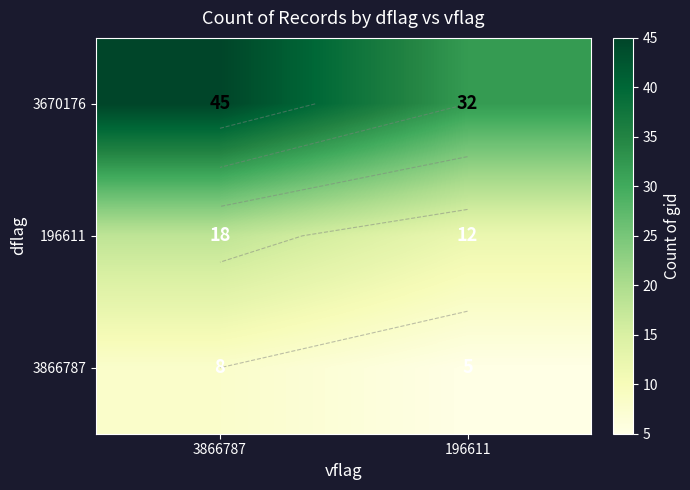

At which label does 196611 reach its peak?

3866787